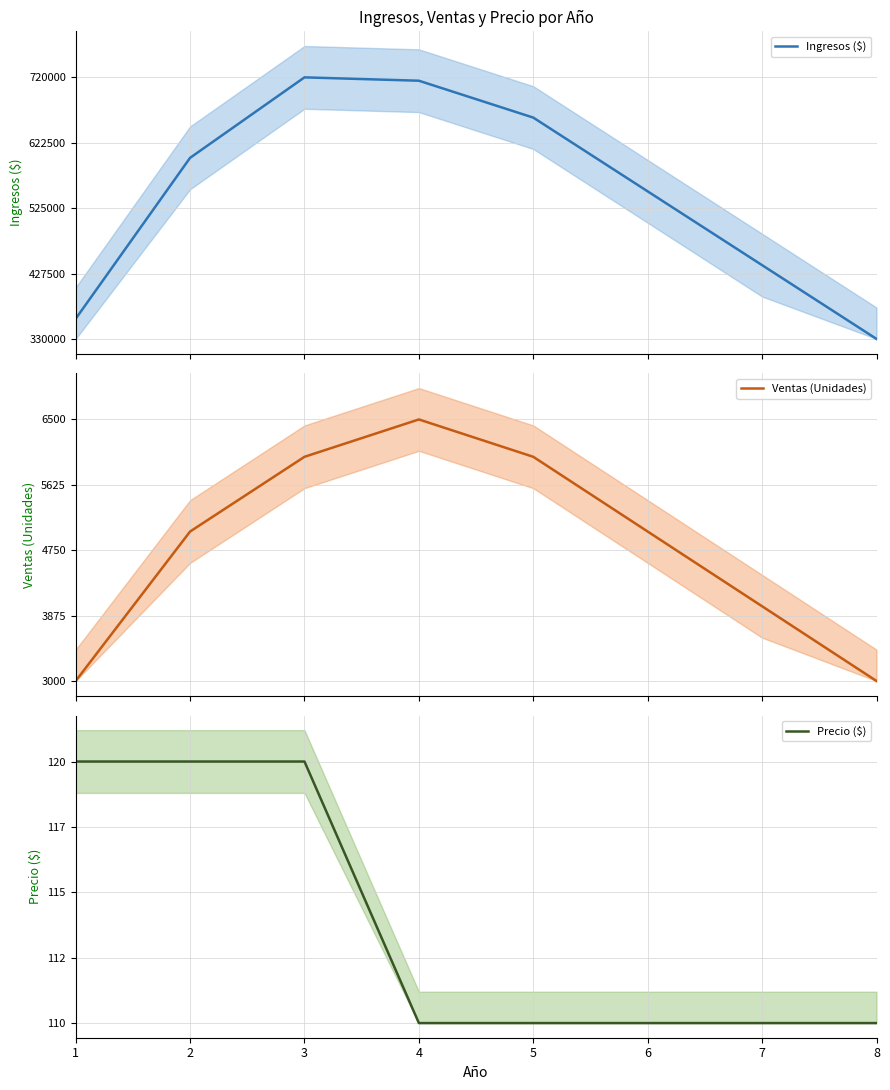

How many distinct data groups are displayed?

3